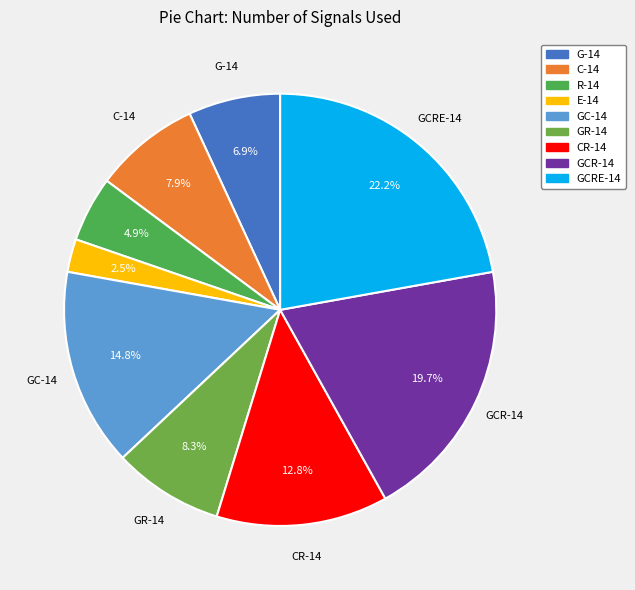

How many segments does this pie chart have?

9